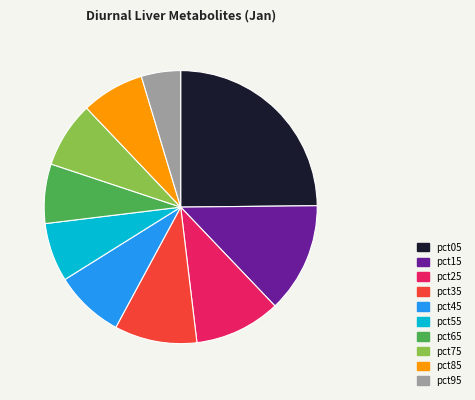

Combined, do pct45 and pct85 account for over 50%?

No